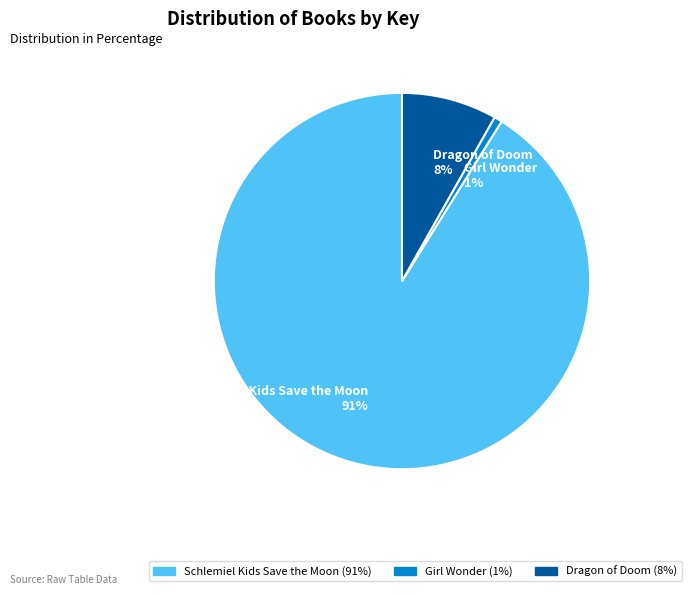

Is Girl Wonder the majority of the pie?

No